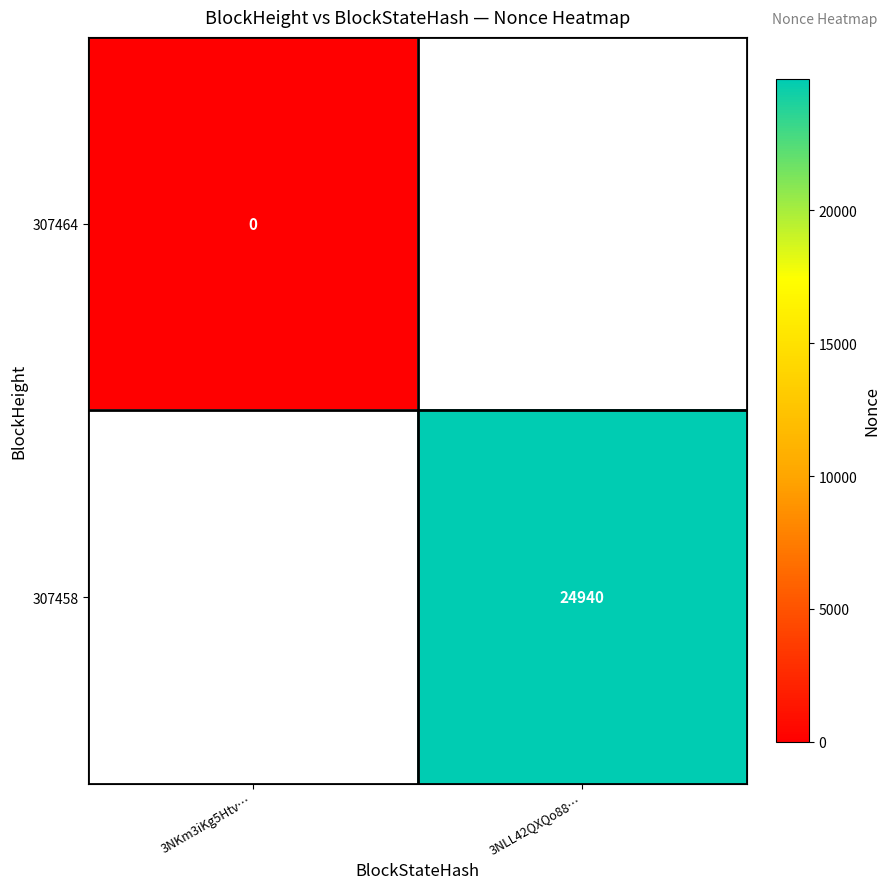

At which label is 307464 closest to 0?

3NKm3iKg5Htv…